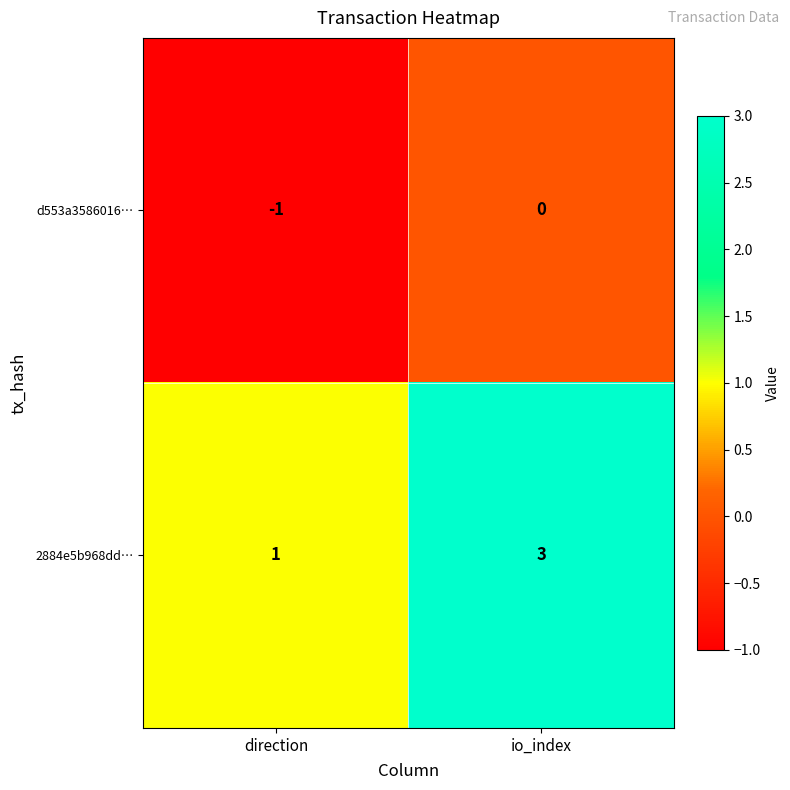

What is the maximum value shown in the chart?

3